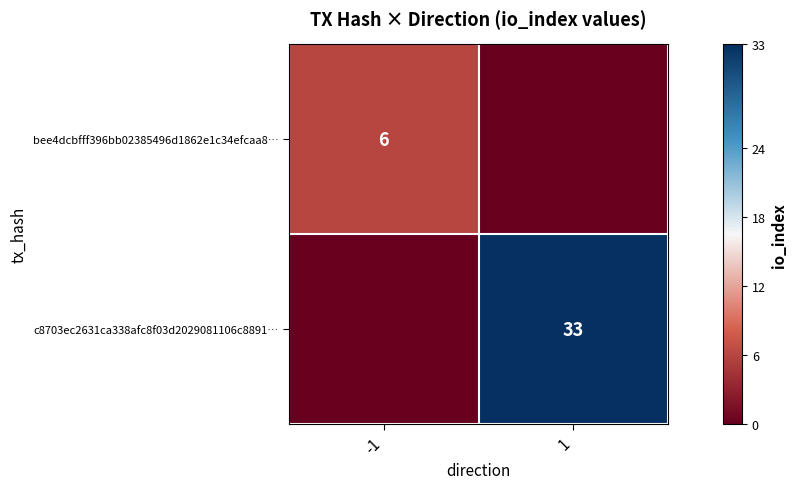

True or false: c8703ec2631ca338afc8f03d2029081106c8891… has a value of 33 at 1.

True